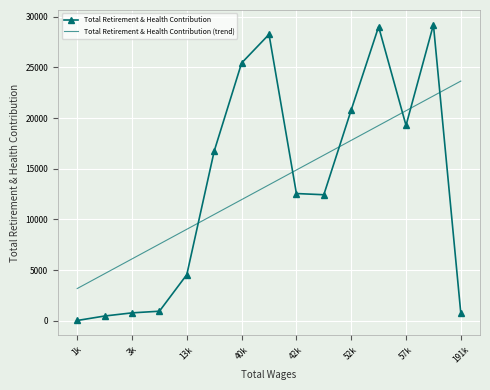

What is the sum of all Total Retirement & Health Contribution values?

201251.0